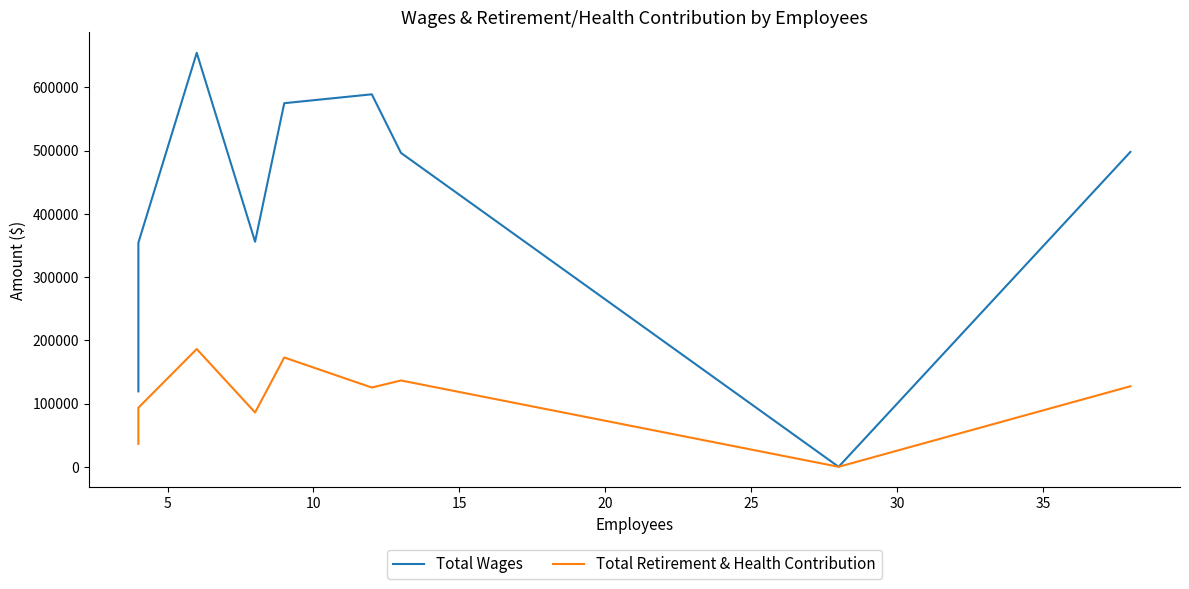

Rank the series by their average value, from lowest to highest.

Total Retirement & Health Contribution, Total Wages